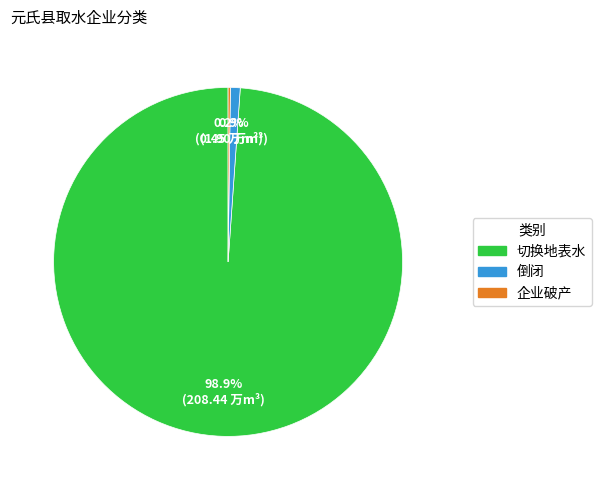

Is there a majority slice in this chart?

Yes